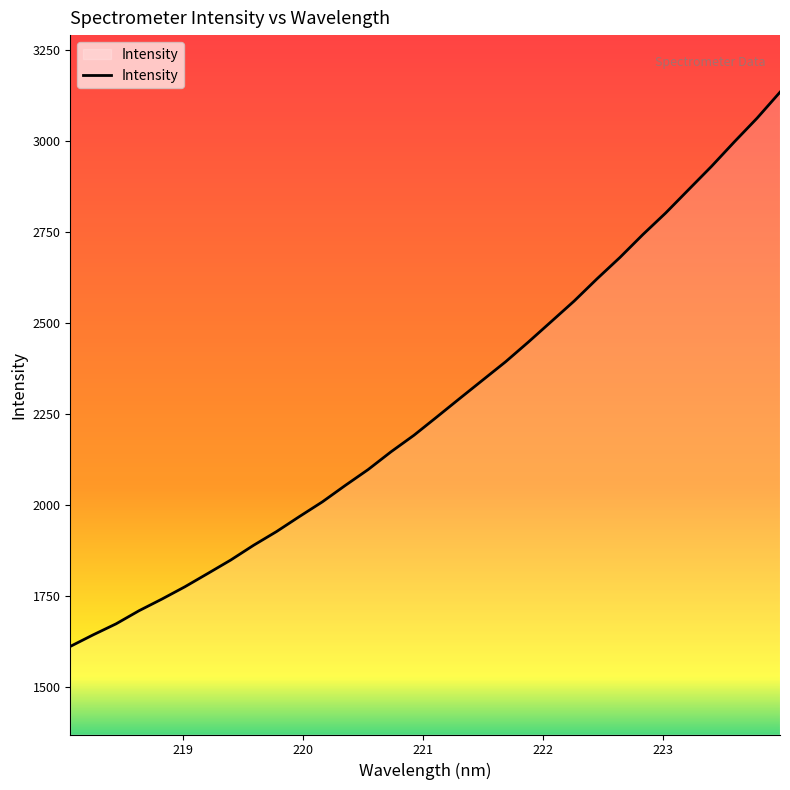

How many lines are shown in the chart?

1